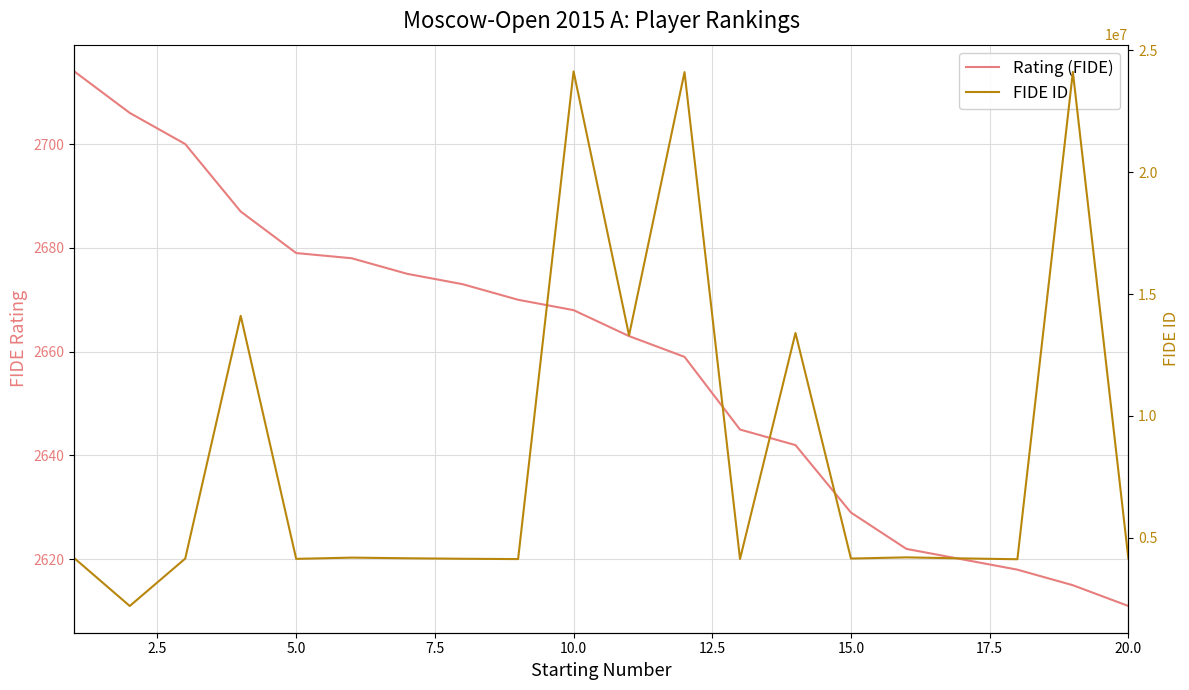

What is the total value across all series at 14?

4153977